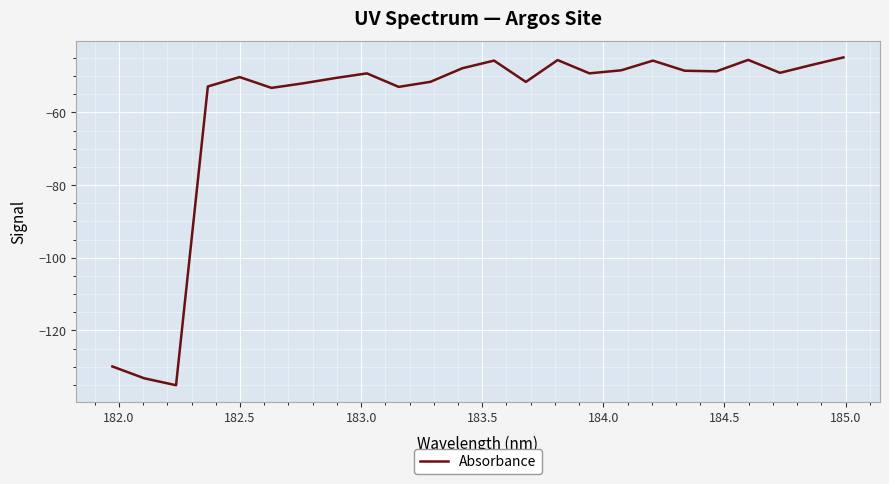

True or false: the data has more than 1 interior local peaks.

True